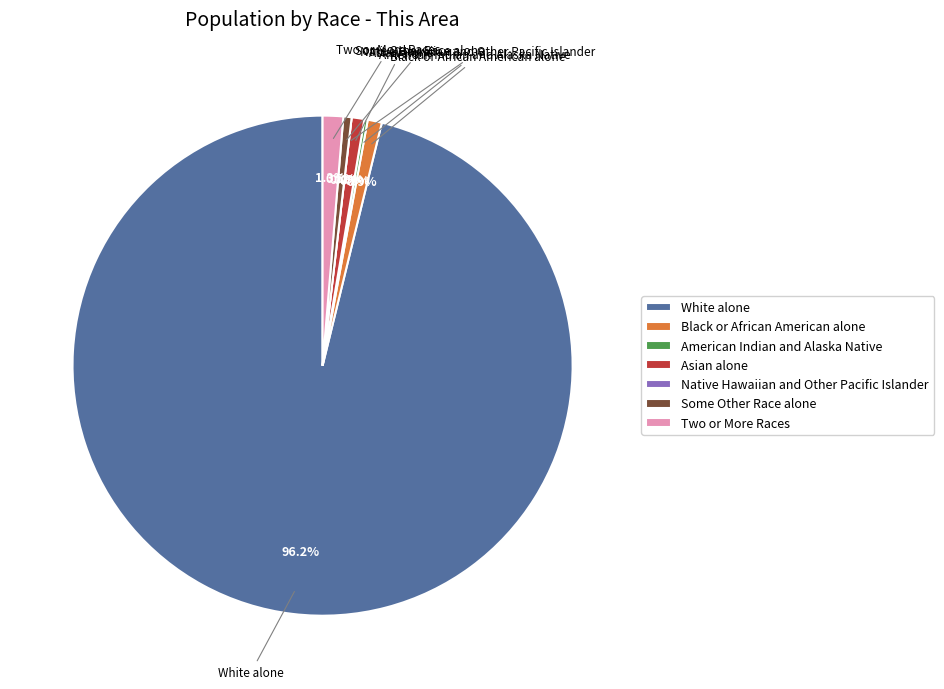

Which category has the smallest portion of the pie?

Native Hawaiian and Other Pacific Islander